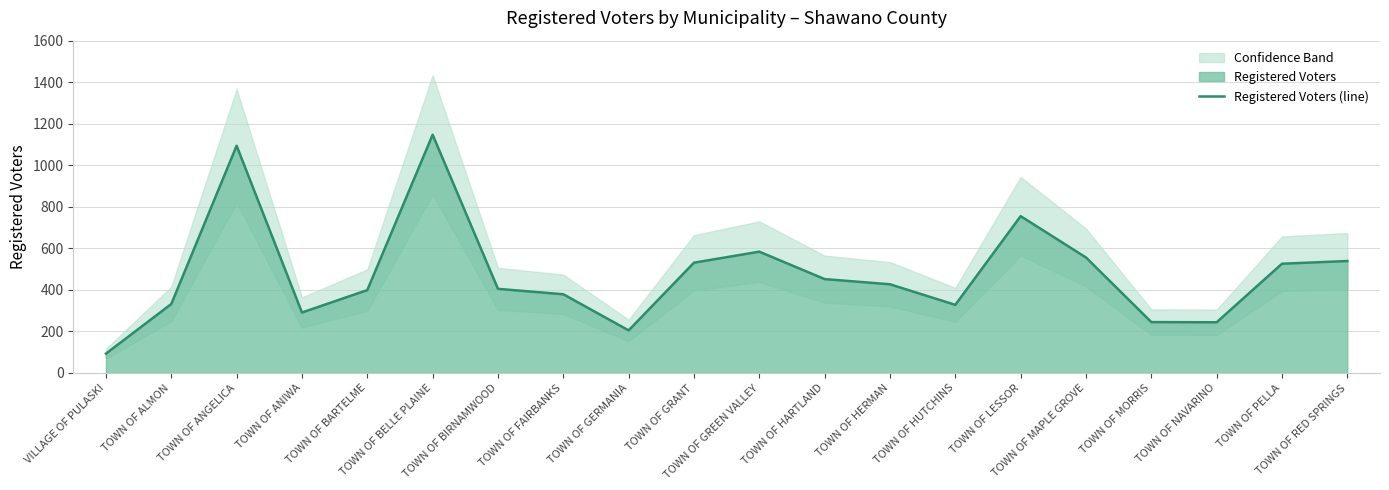

How many interior local peaks (higher than both neighbors) does the data have?

4